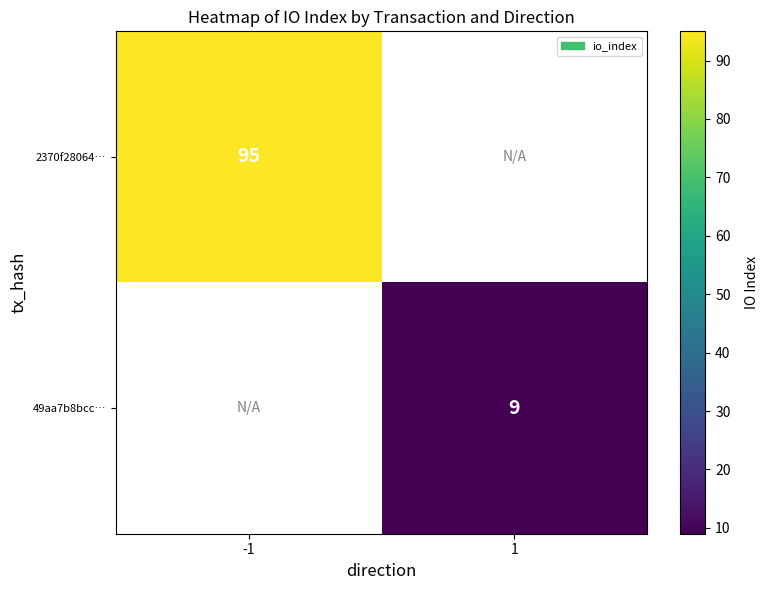

The value of 2370f28064… at -1 is 155. True or false?

False